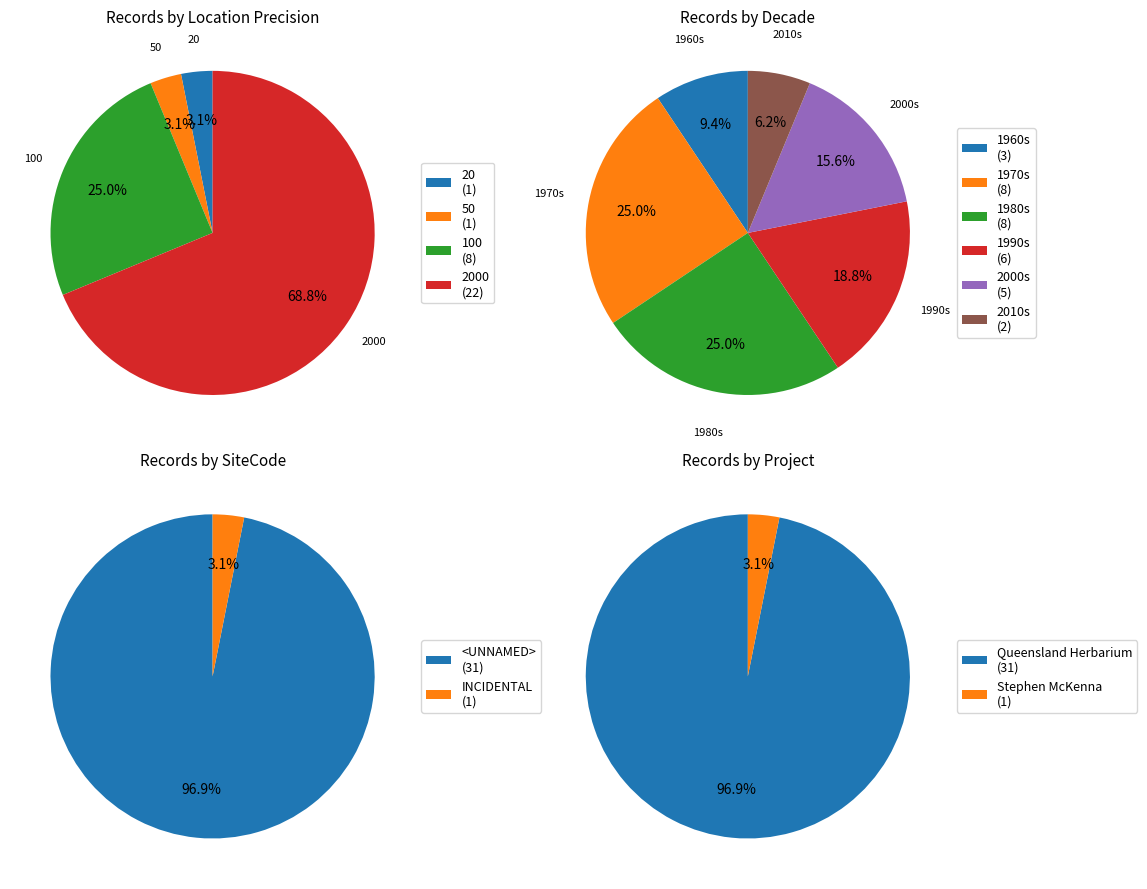

Which category has the smallest portion of the pie?

INCIDENTAL